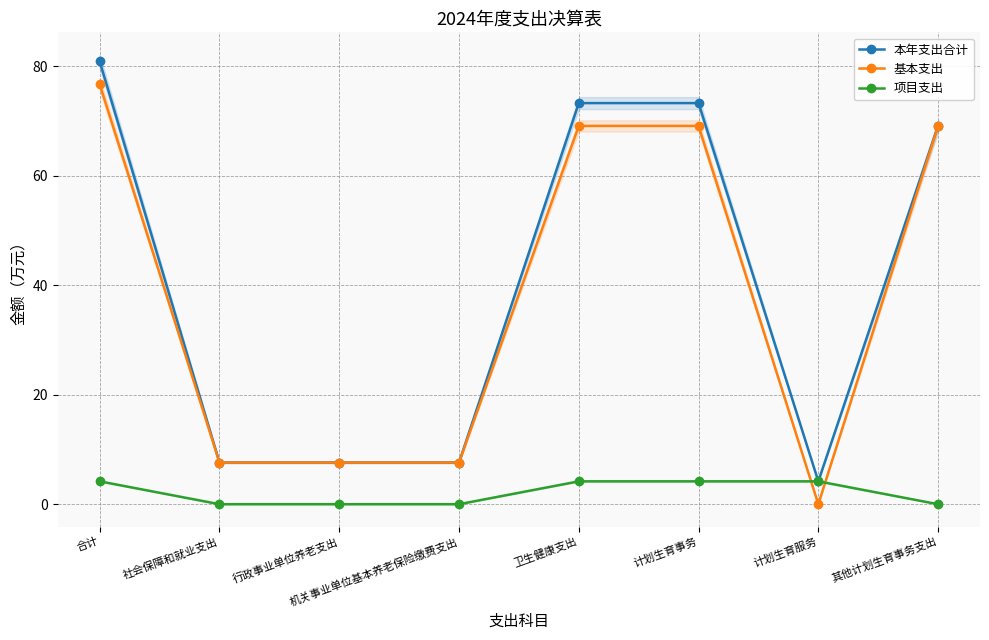

What is the value of the 项目支出 point at the 1st from the left?

4.2